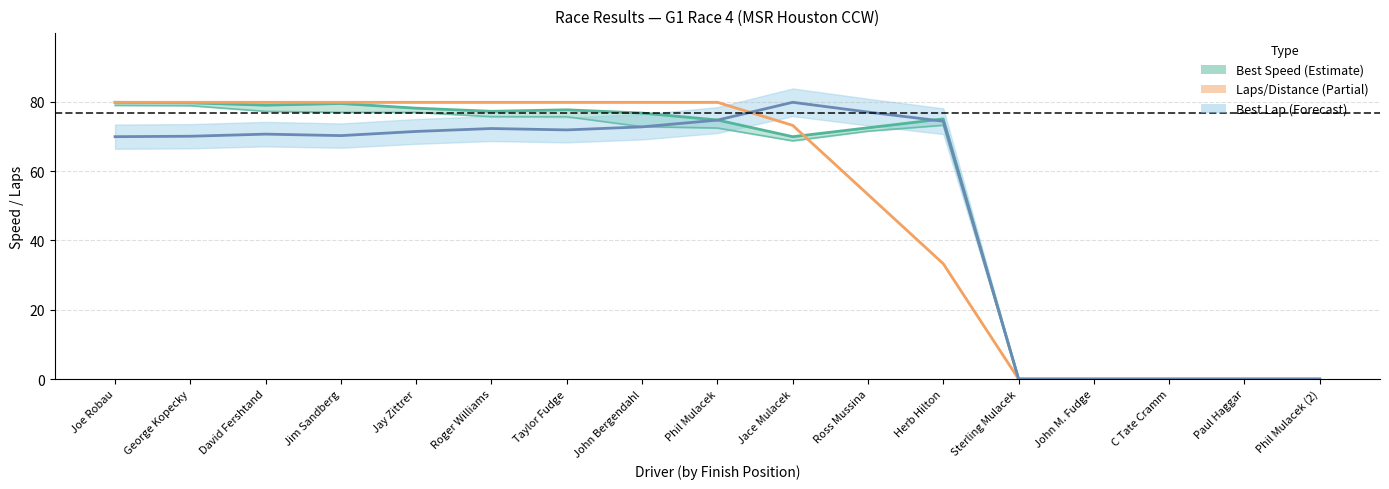

Reading left to right, list all the values displayed in this chart.

Best Speed: 79.9	79.7	79.0	79.5	78.2	77.3	77.7	76.8	74.8	69.9	72.5	75.1	0.0	0.0	0.0	0.0	0.0
Average Speed: 79.0	78.9	77.3	77.0	77.0	75.7	75.7	72.8	72.4	68.8	71.5	73.2	0.0	0.0	0.0	0.0	0.0
Laps (scaled): 79.9	79.9	79.9	79.9	79.9	79.9	79.9	79.9	79.9	73.2	53.2	33.3	0.0	0.0	0.0	0.0	0.0
Distance (scaled): 79.9	79.9	79.9	79.9	79.9	79.9	79.9	79.9	79.9	73.2	53.2	33.3	0.0	0.0	0.0	0.0	0.0
Best Lap time (scaled): 69.9	70.1	70.7	70.2	71.5	72.3	71.9	72.8	74.7	79.9	77.0	74.4	0.0	0.0	0.0	0.0	0.0